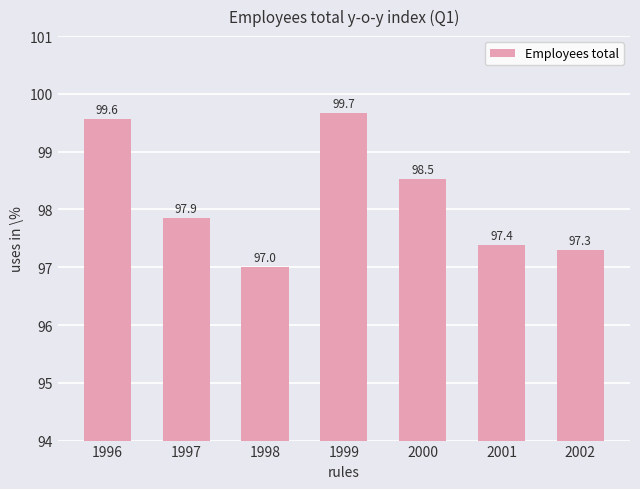

What is the maximum value shown in the chart?

99.7